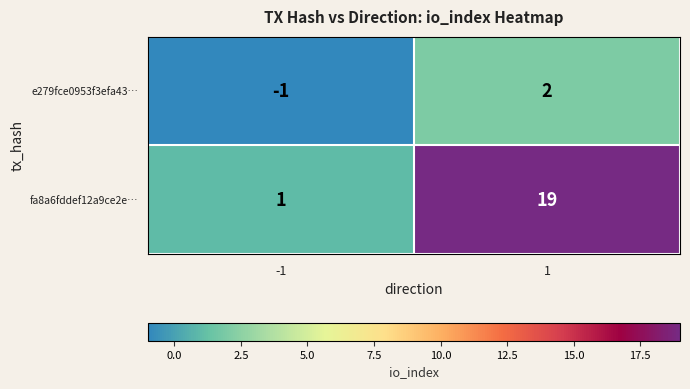

How many distinct data groups are displayed?

2